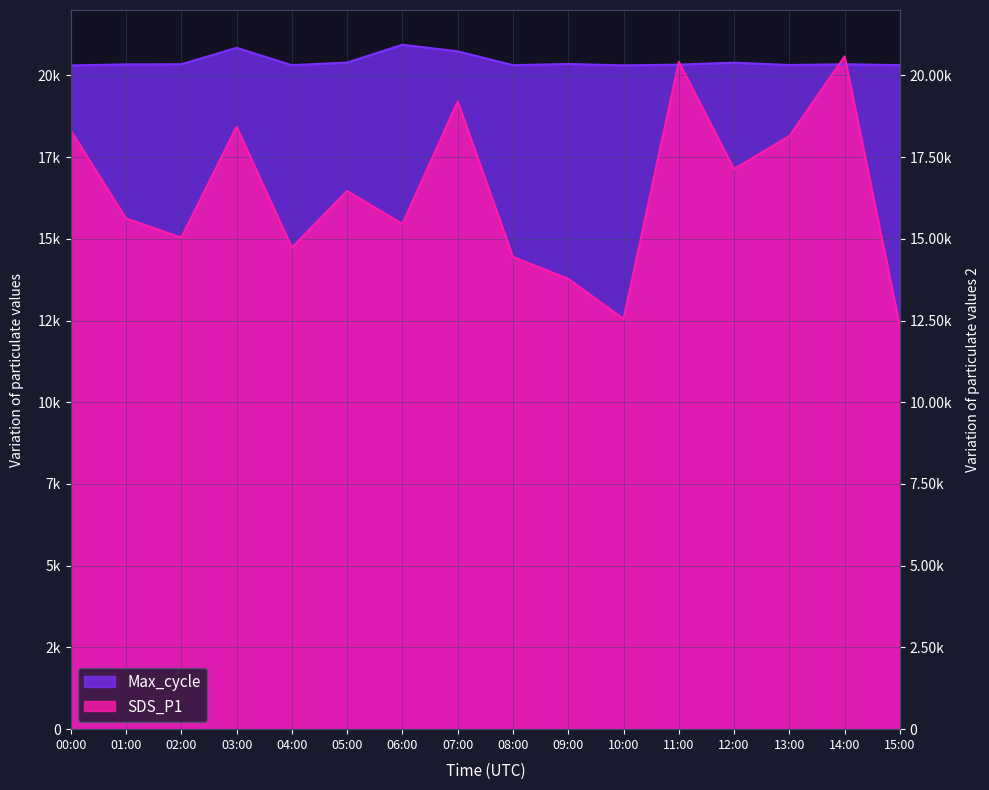

Reading left to right, what are all the values shown in this chart?

Max_cycle: 20304.0	20337.0	20340.0	20843.0	20312.0	20392.0	20937.0	20736.0	20312.0	20349.0	20306.0	20329.0	20388.0	20317.0	20341.0	20312.0
SDS_P1: 18312.0	15624.0	15036.0	18429.6	14733.6	16464.0	15456.0	19202.4	14448.0	13776.0	12549.6	20412.0	17136.0	18144.0	20580.0	12314.4